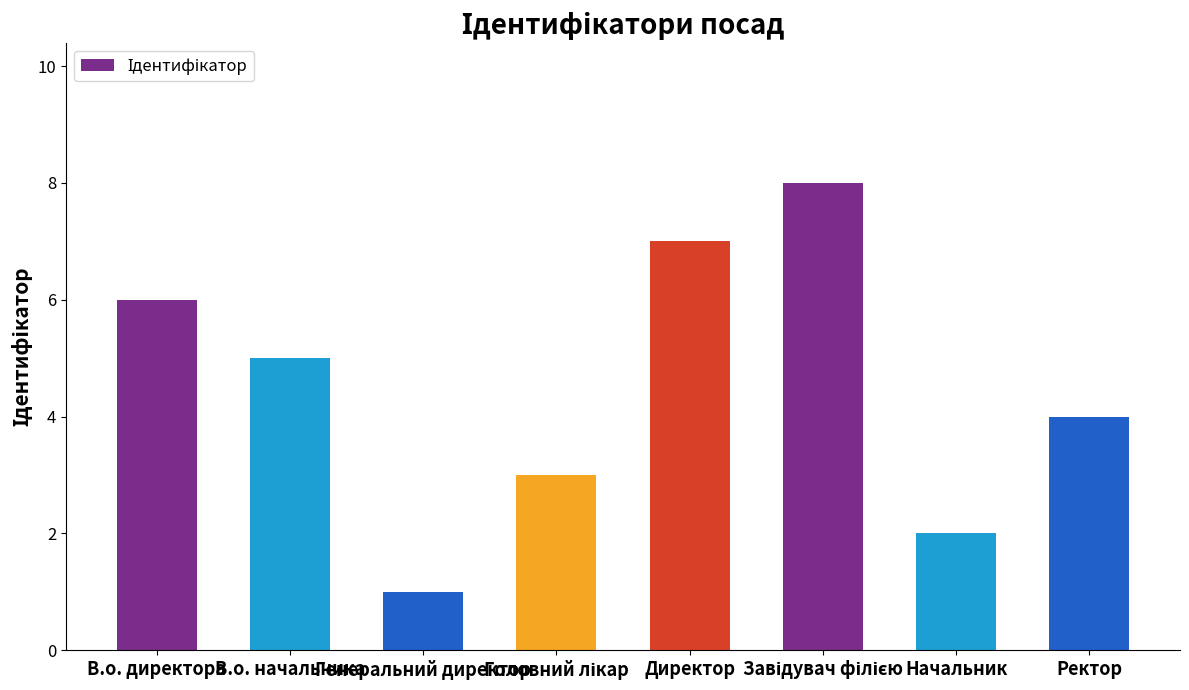

What is the greatest value displayed?

8